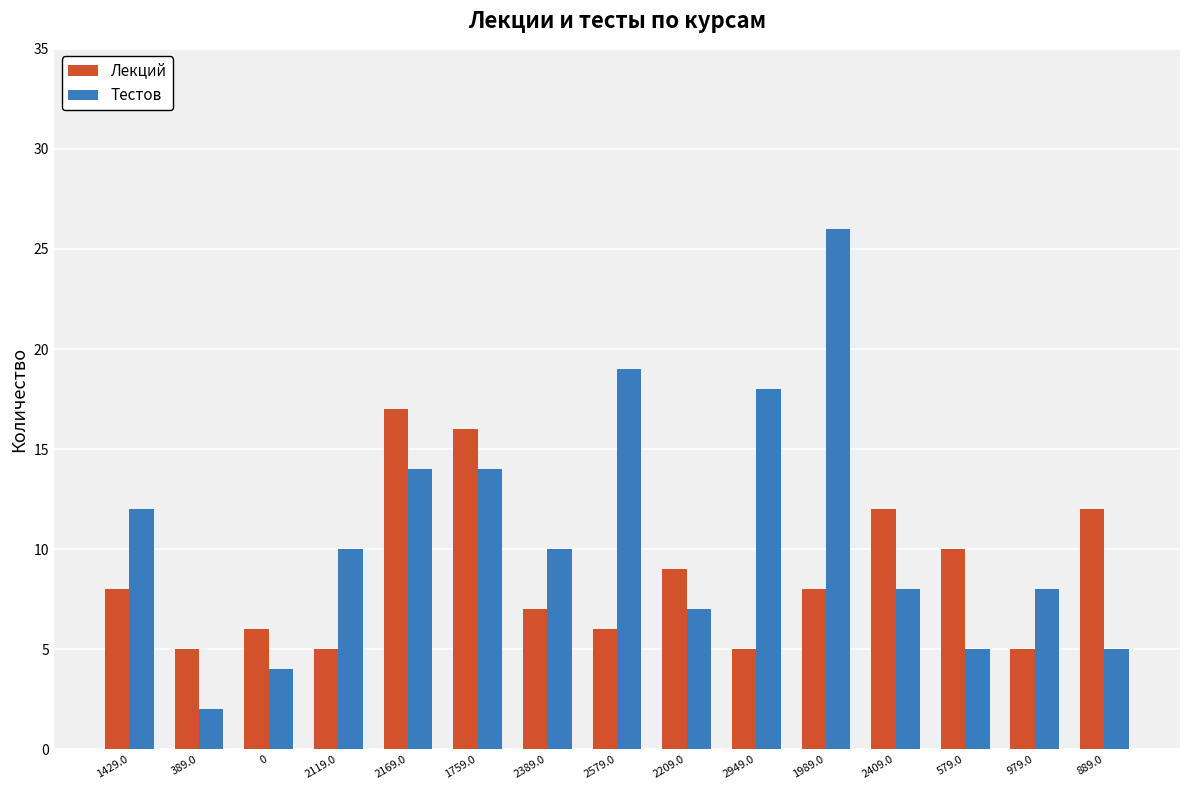

How many bars are there in each group?

2